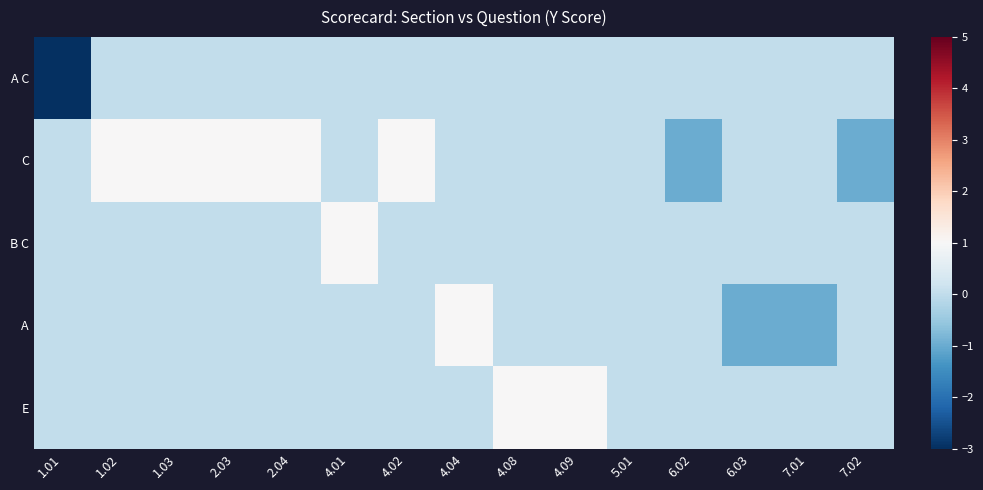

Rank the series by their maximum value, from lowest to highest.

A C, C, B C, A, E